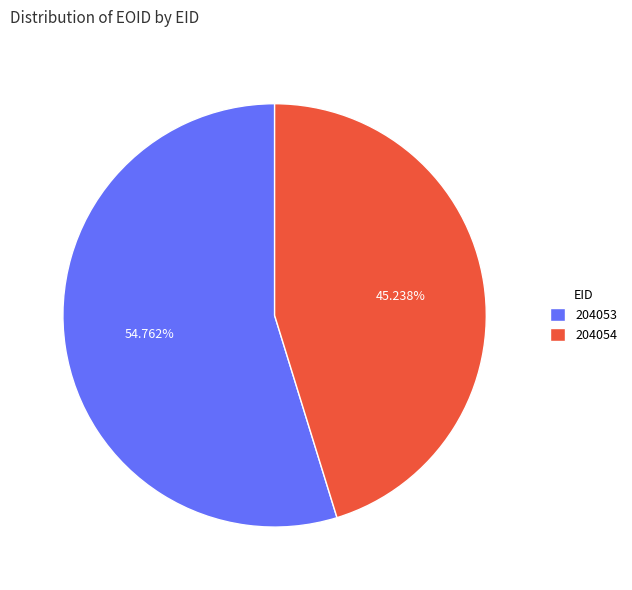

The 204053 slice represents 61% of the pie. True or false?

False